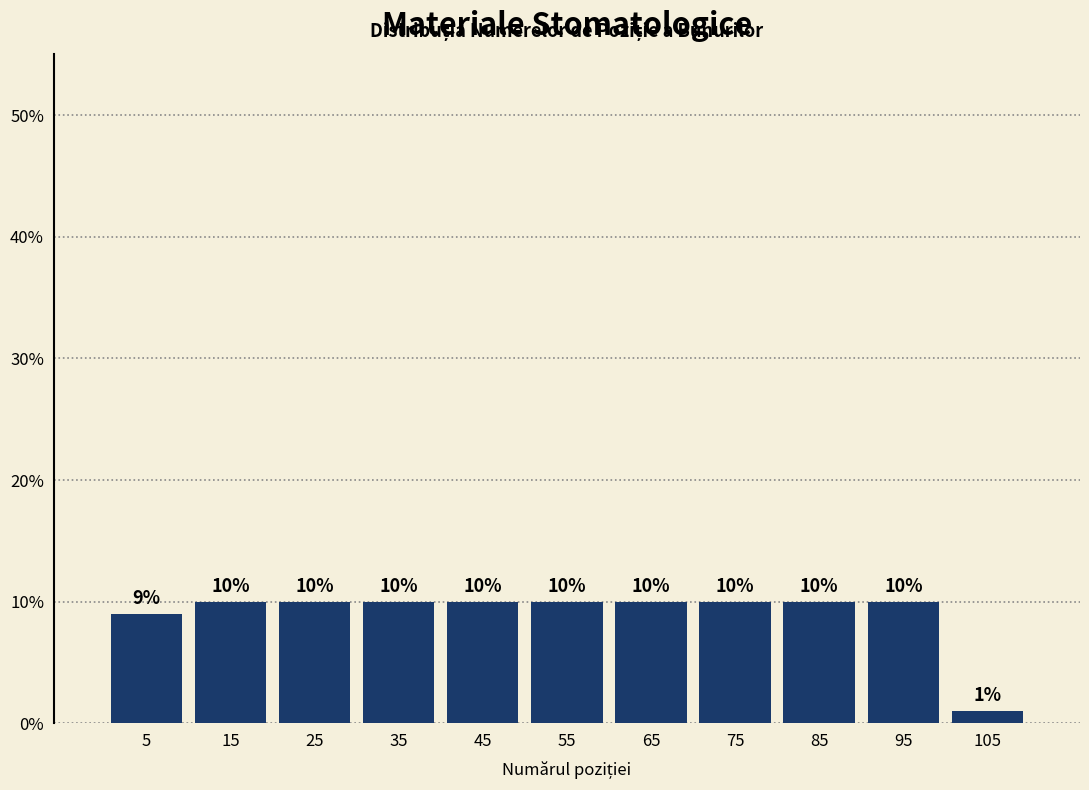

Reading left to right, list every bar in this chart as the range it spans on the x-axis followed by its height.

0 to 10: 9
10 to 20: 10
20 to 30: 10
30 to 40: 10
40 to 50: 10
50 to 60: 10
60 to 70: 10
70 to 80: 10
80 to 90: 10
90 to 100: 10
100 to 110: 1